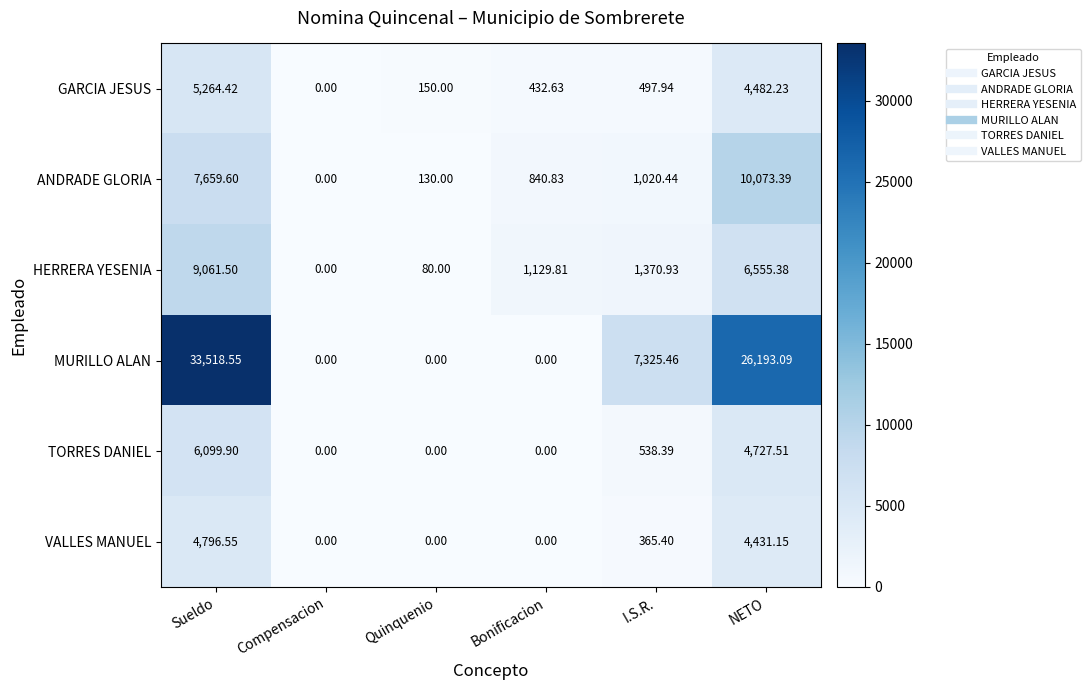

Rank the categories by GARCIA JESUS value from lowest to highest.

Compensacion, Quinquenio, Bonificacion, I.S.R., NETO, Sueldo